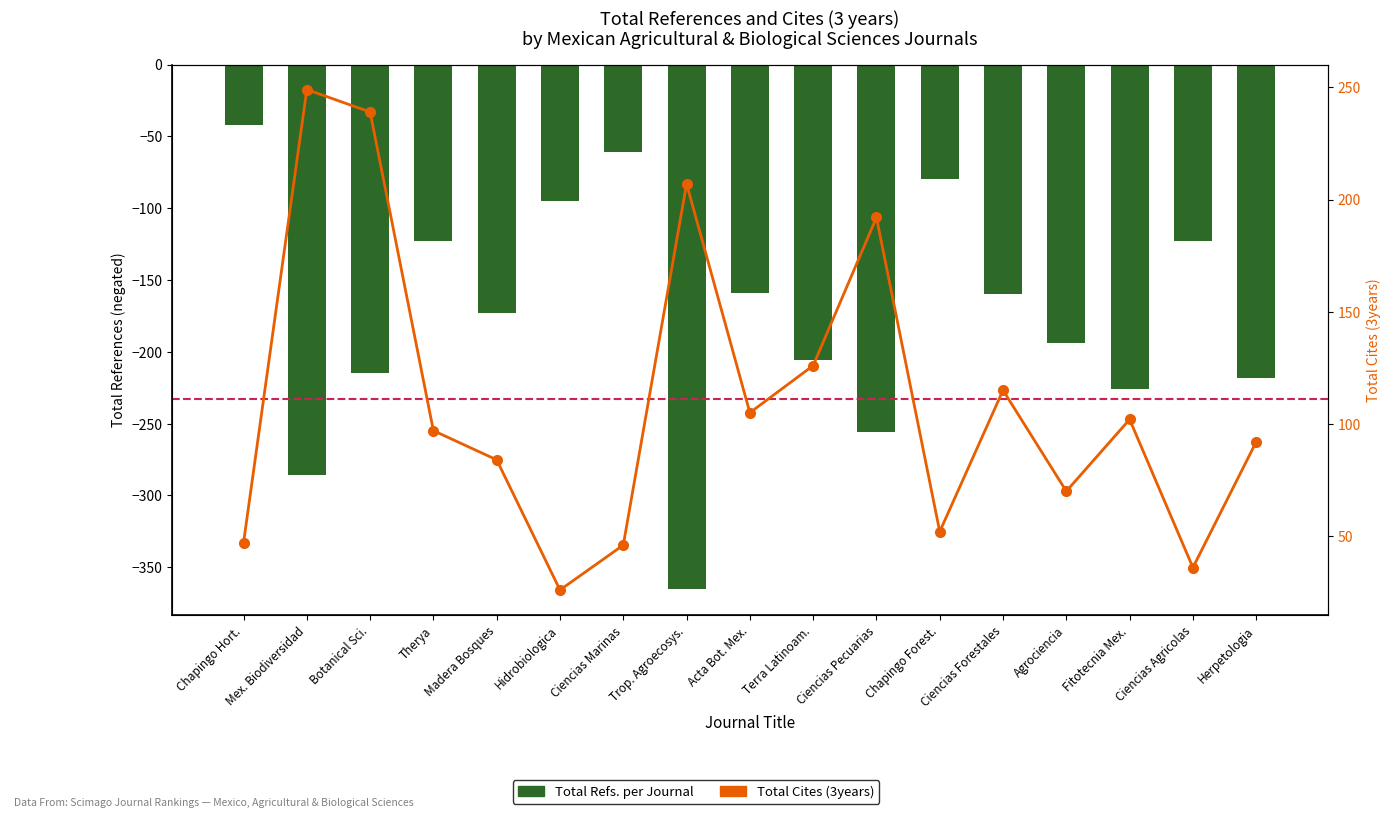

Which has a higher value, Herpetologia or Trop. Agroecosys.?

Herpetologia